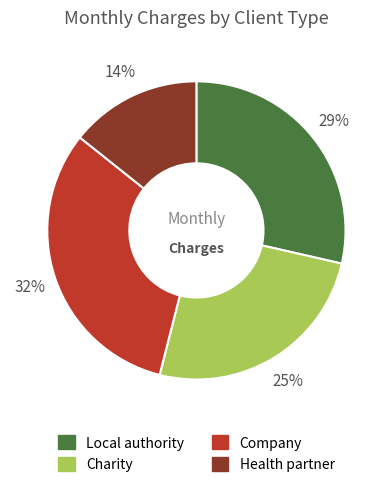

To the nearest percent, what portion does Health partner represent?

14%